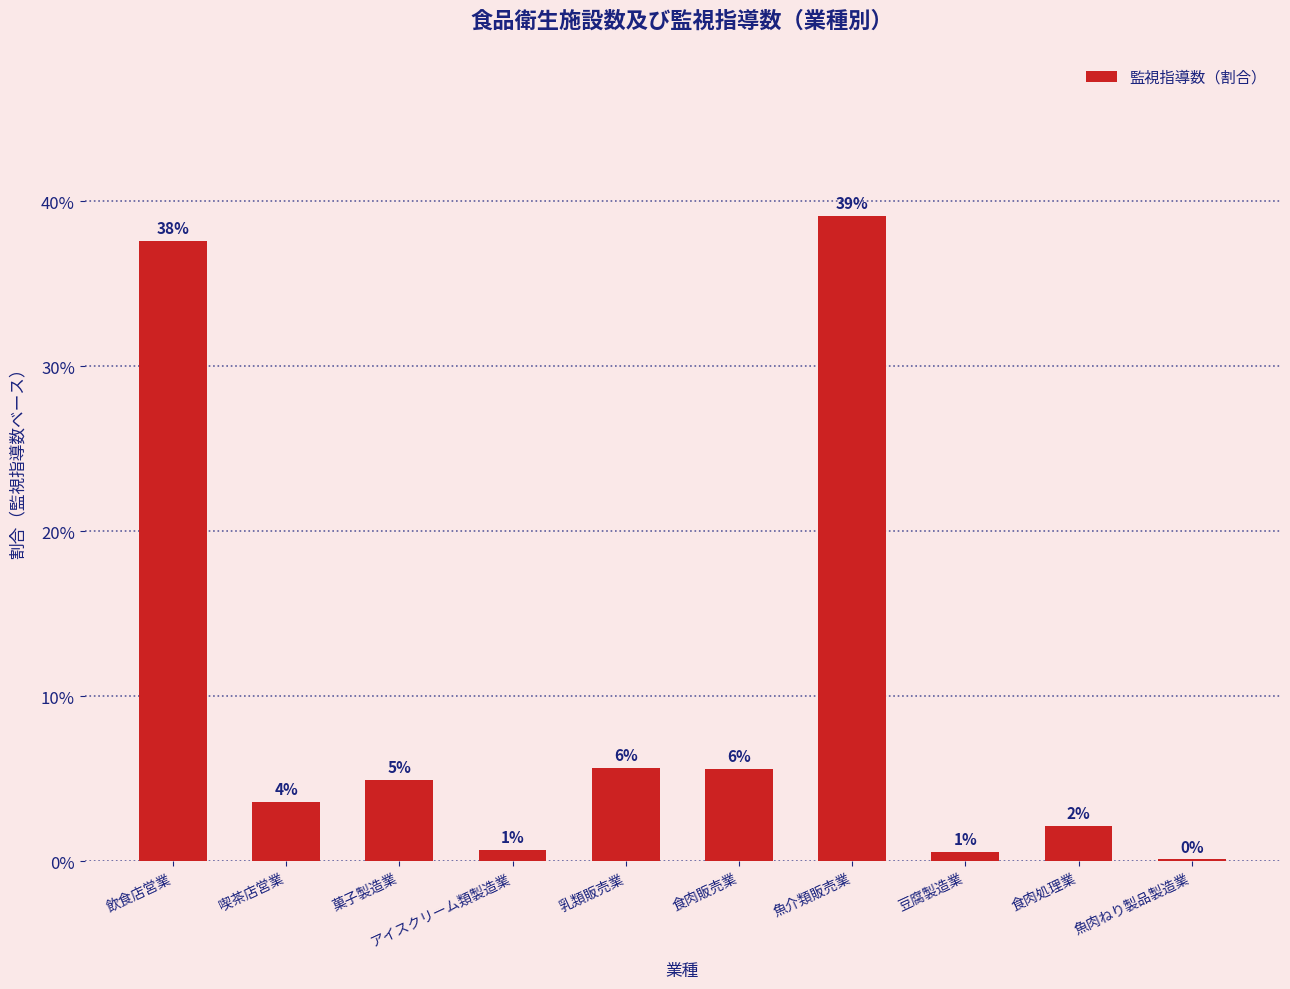

Between 菓子製造業 and 魚肉ねり製品製造業, which is larger?

菓子製造業